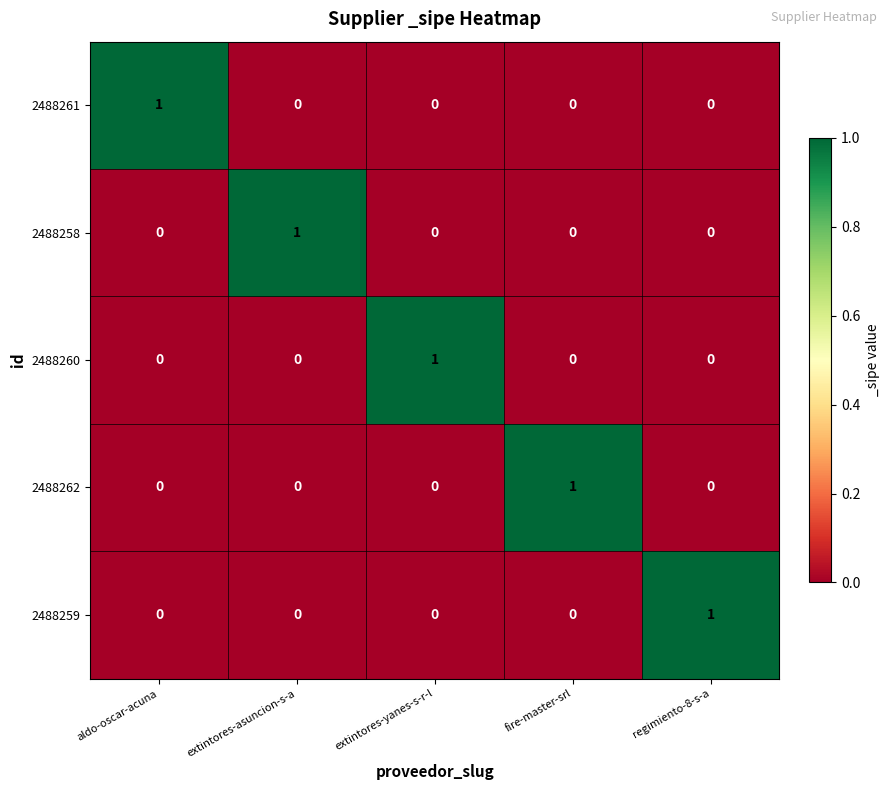

At how many categories does at least one series exceed 0?

5